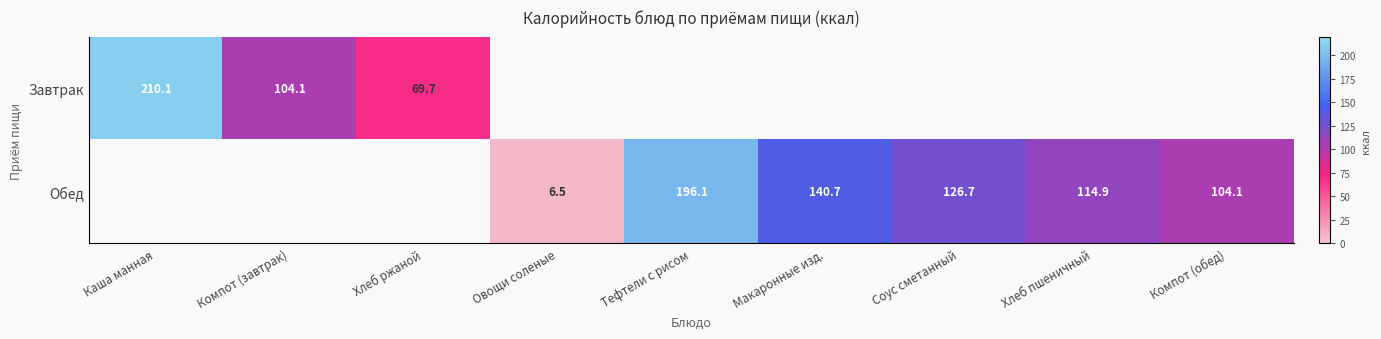

Between Овощи соленые and Компот (завтрак), which is larger?

Компот (завтрак)